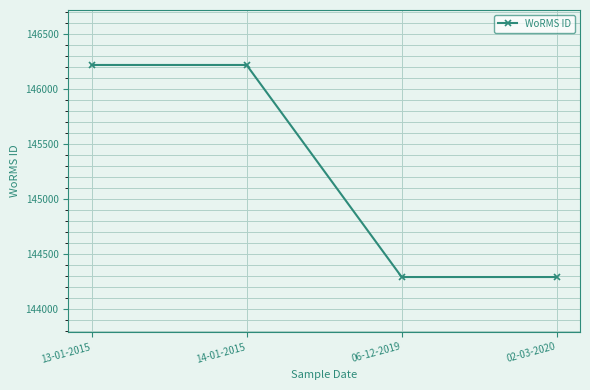

Approximately how many times larger is the value at 14-01-2015 compared to 13-01-2015?

1.0